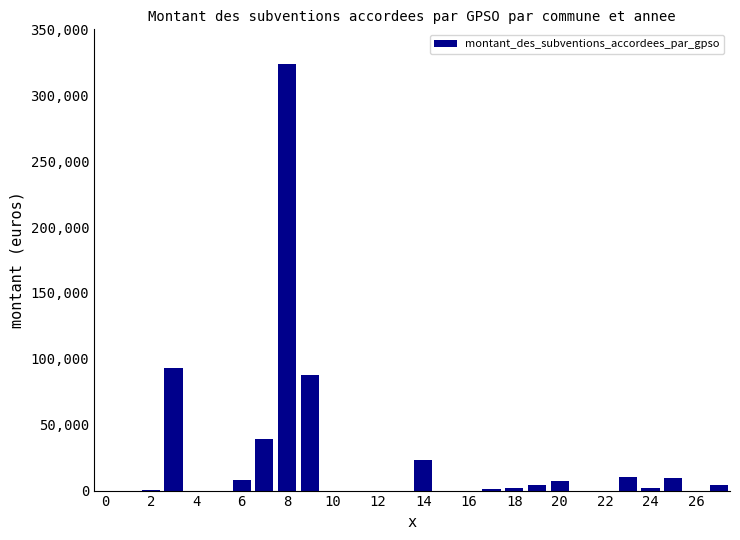

What is the sum of all values?

615757